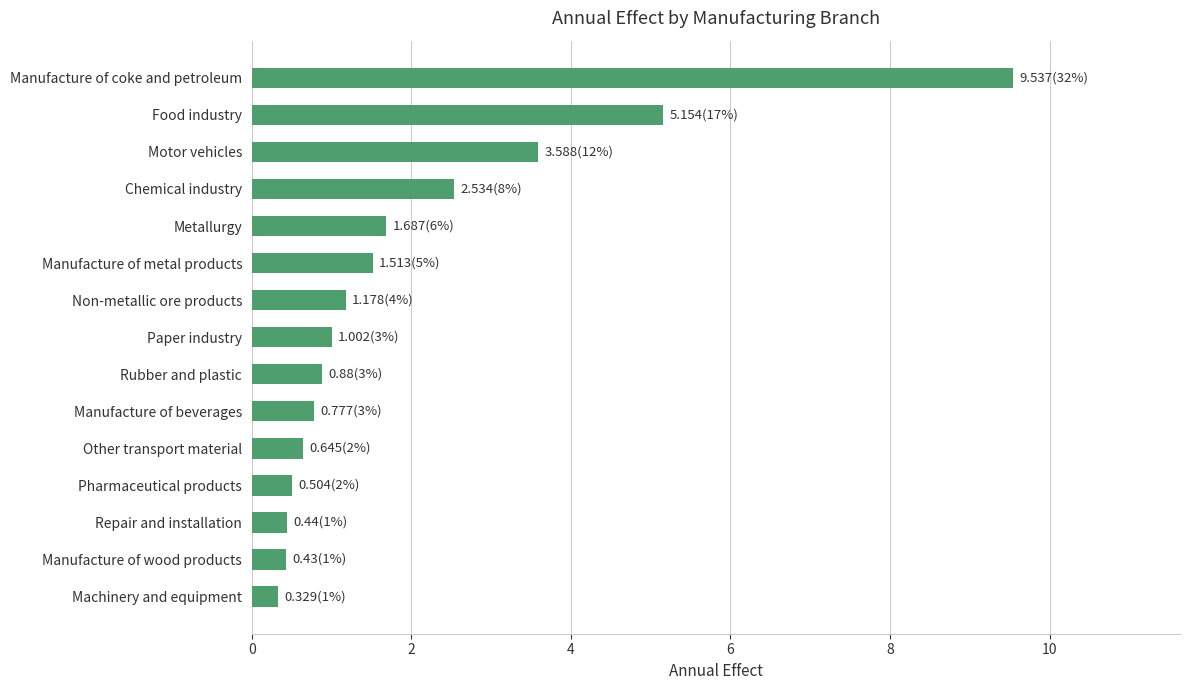

Approximately how many times larger is the value at Food industry compared to Manufacture of metal products?

3.4